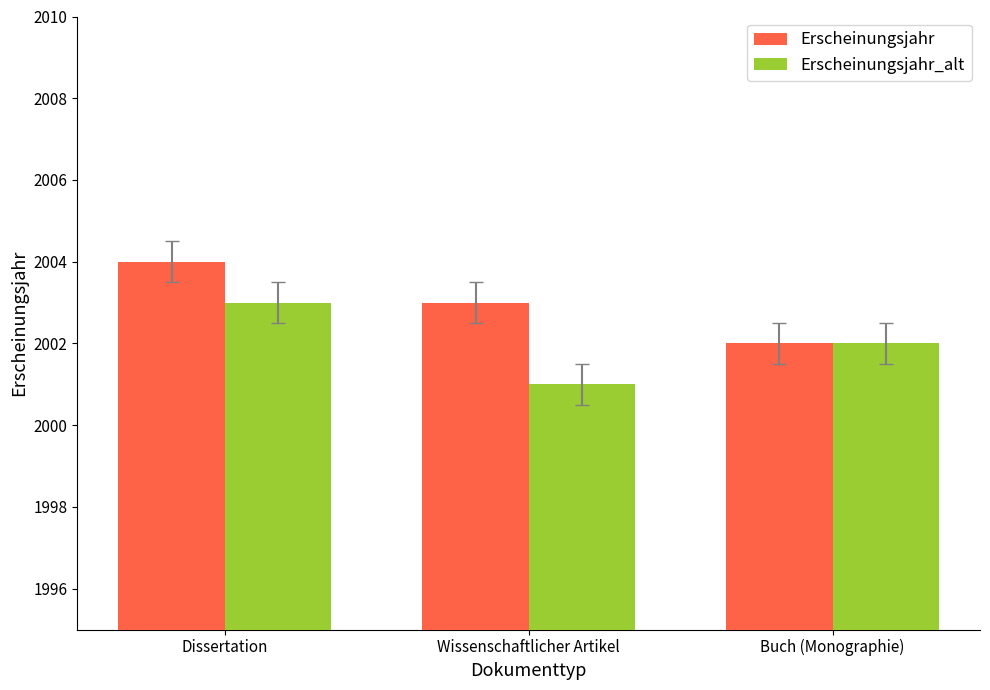

List the labels in order of Erscheinungsjahr_alt value, largest first.

Dissertation, Buch (Monographie), Wissenschaftlicher Artikel